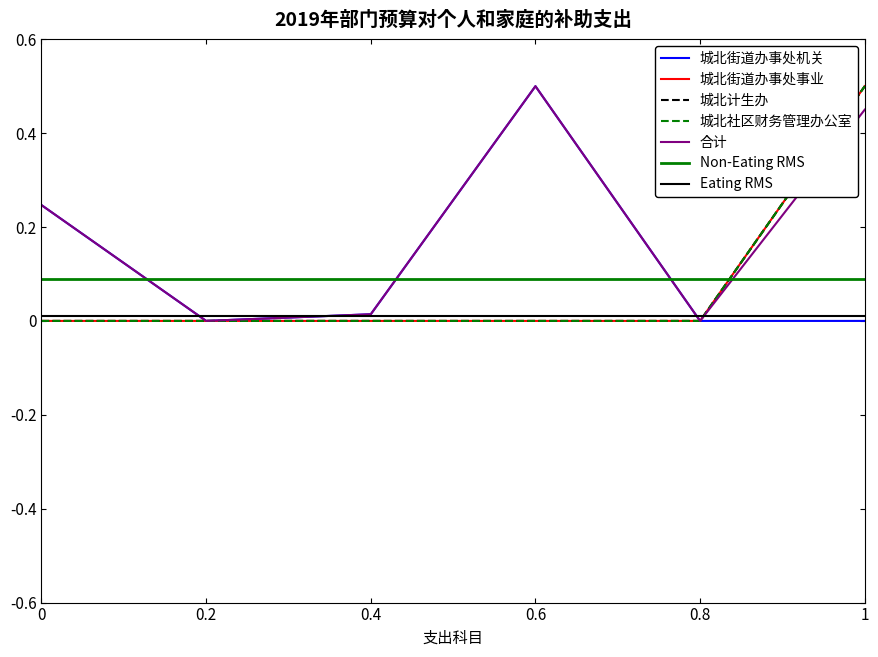

True or false: 城北计生办 and 城北街道办事处事业 cross at least once.

False